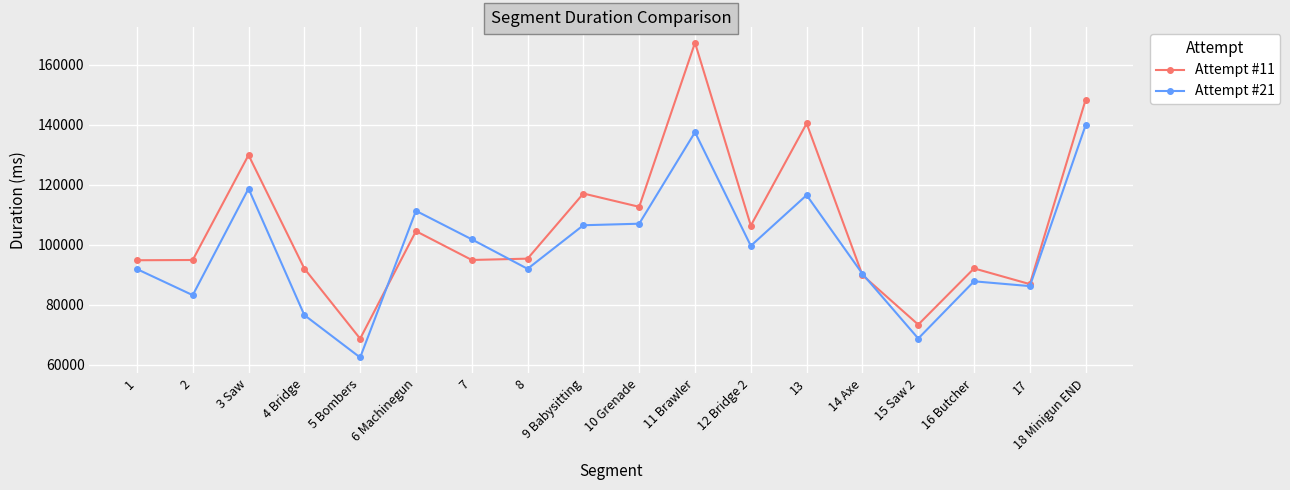

The value of Attempt #11 at 2 is 94918. True or false?

True